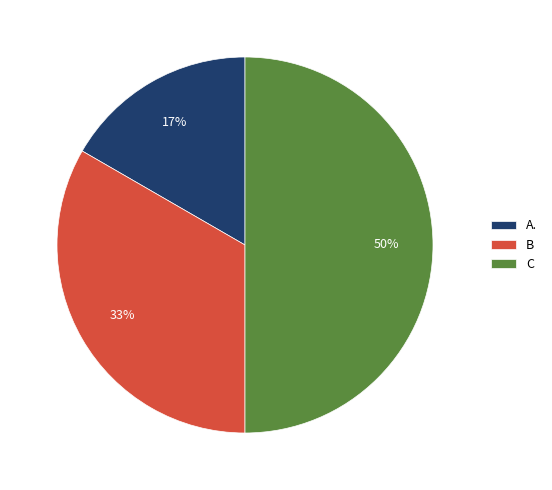

True or false: A. accounts for 29% of the total.

False